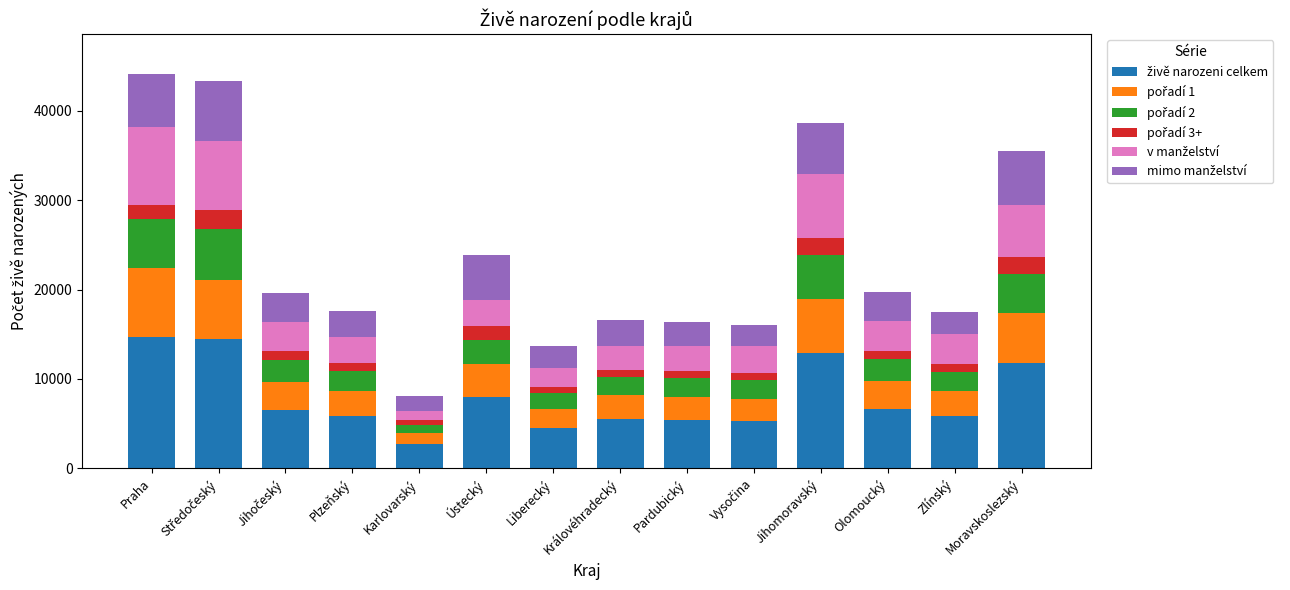

What is the total value across all series at Olomoucký?

19752